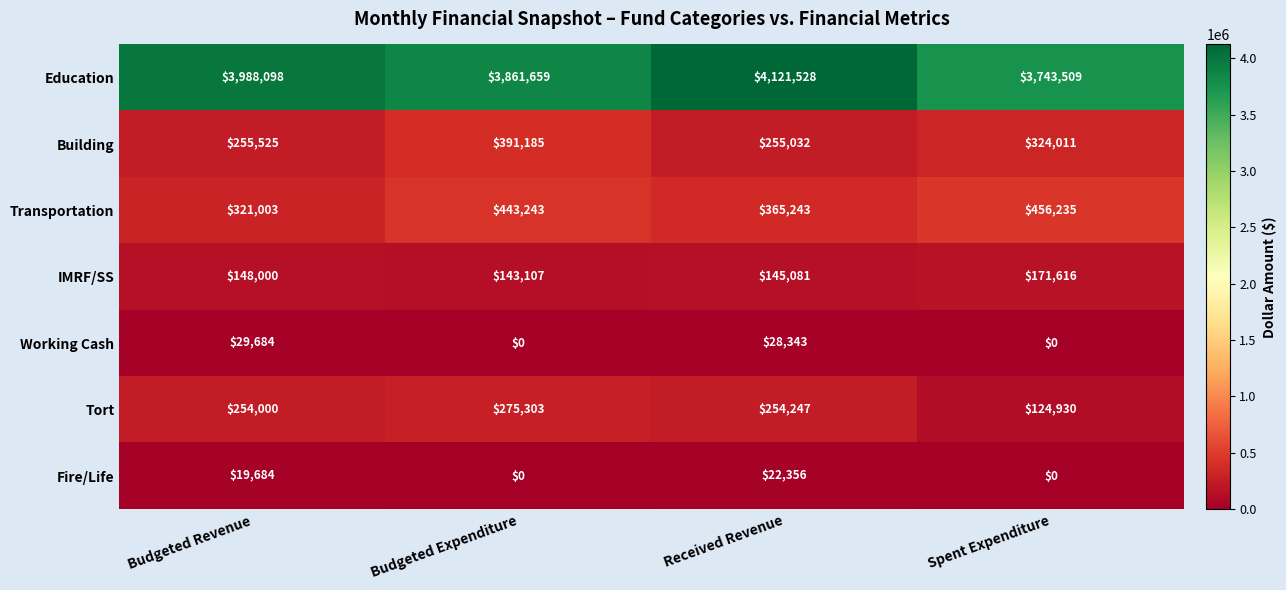

The Working Cash series shows 43895 at Budgeted Revenue. True or false?

False